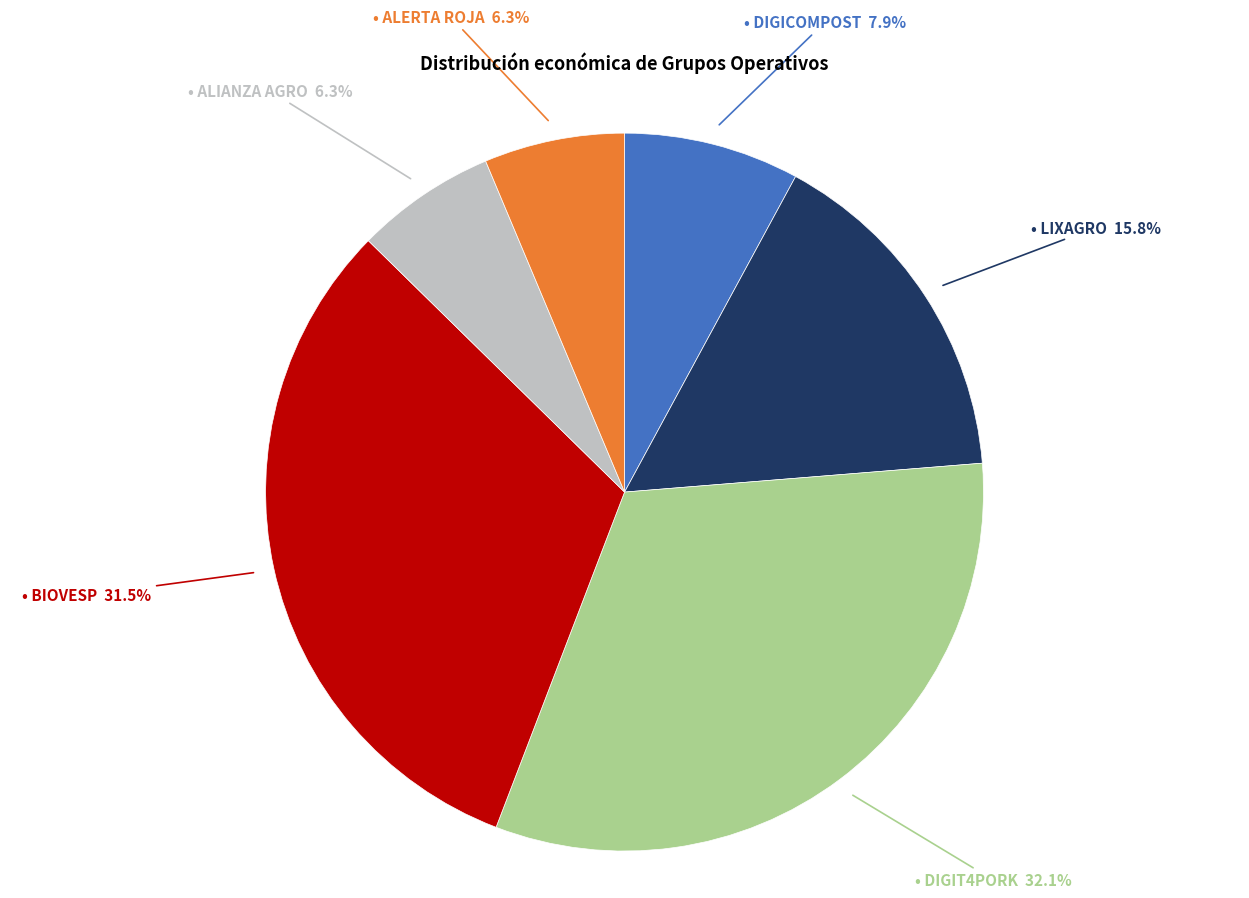

Is there a majority slice in this chart?

No